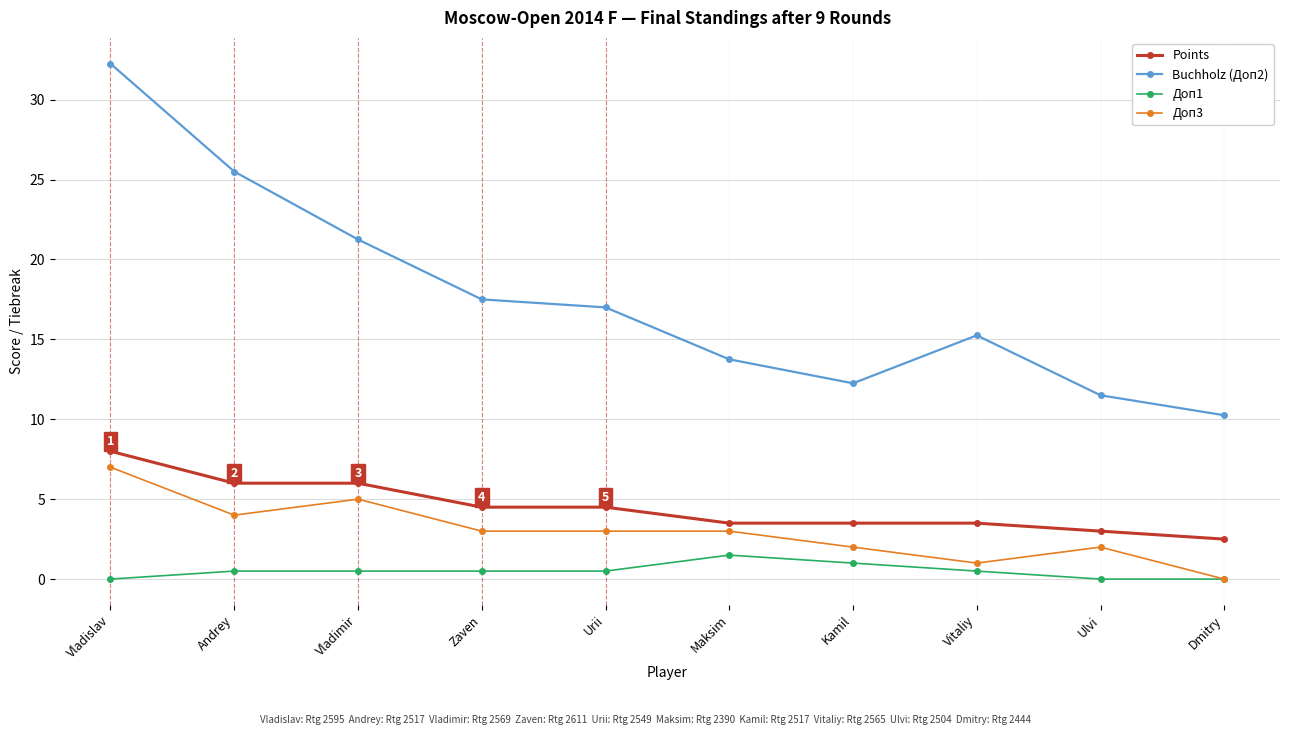

What is the label of the 6th point from the left?

Maksim